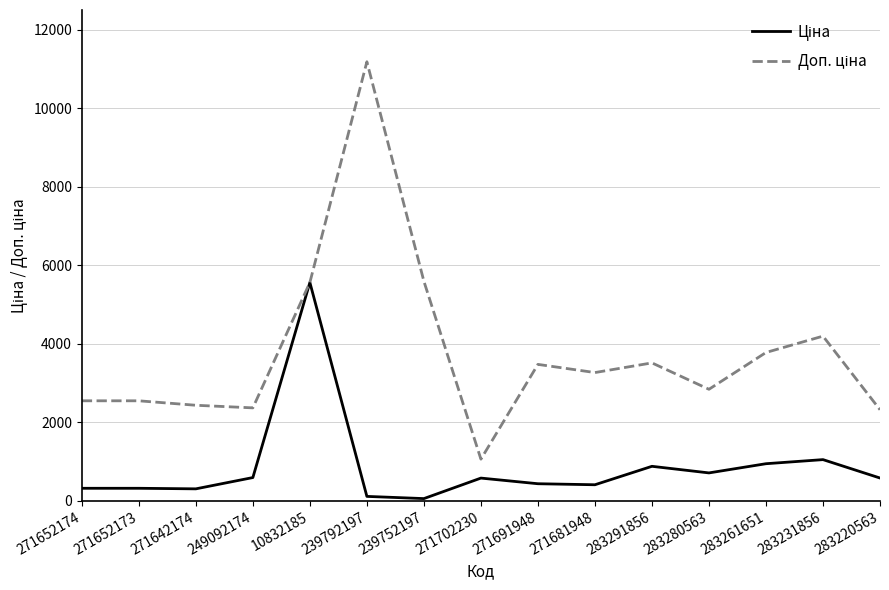

What is the greatest value displayed?

11182.0